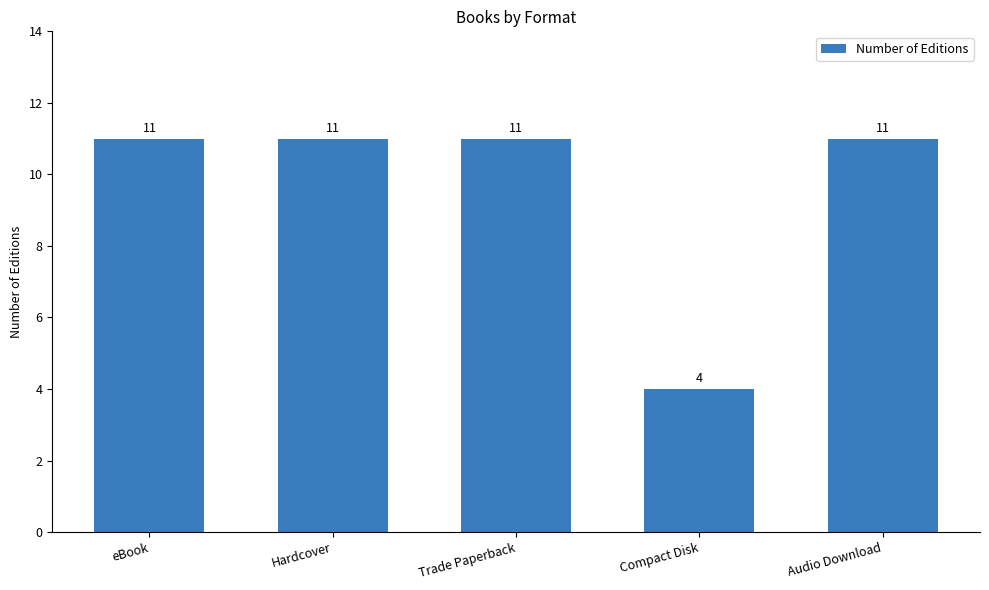

Approximately how many times larger is the value at Hardcover compared to eBook?

1.0